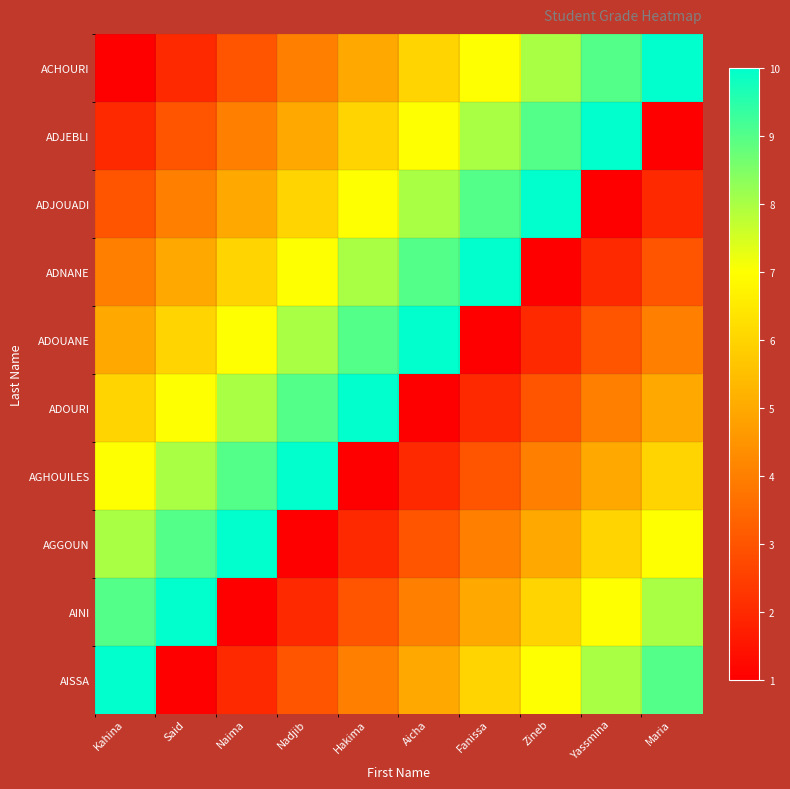

Reading left to right, extract all data points from this chart.

ACHOURI: Kahina=1	Said=2	Naima=3	Nadjib=4	Hakima=5	Aicha=6	Fanissa=7	Zineb=8	Yassmina=9	Maria=10
ADJEBLI: Kahina=2	Said=3	Naima=4	Nadjib=5	Hakima=6	Aicha=7	Fanissa=8	Zineb=9	Yassmina=10	Maria=1
ADJOUADI: Kahina=3	Said=4	Naima=5	Nadjib=6	Hakima=7	Aicha=8	Fanissa=9	Zineb=10	Yassmina=1	Maria=2
ADNANE: Kahina=4	Said=5	Naima=6	Nadjib=7	Hakima=8	Aicha=9	Fanissa=10	Zineb=1	Yassmina=2	Maria=3
ADOUANE: Kahina=5	Said=6	Naima=7	Nadjib=8	Hakima=9	Aicha=10	Fanissa=1	Zineb=2	Yassmina=3	Maria=4
ADOURI: Kahina=6	Said=7	Naima=8	Nadjib=9	Hakima=10	Aicha=1	Fanissa=2	Zineb=3	Yassmina=4	Maria=5
AGHOUILES: Kahina=7	Said=8	Naima=9	Nadjib=10	Hakima=1	Aicha=2	Fanissa=3	Zineb=4	Yassmina=5	Maria=6
AGGOUN: Kahina=8	Said=9	Naima=10	Nadjib=1	Hakima=2	Aicha=3	Fanissa=4	Zineb=5	Yassmina=6	Maria=7
AINI: Kahina=9	Said=10	Naima=1	Nadjib=2	Hakima=3	Aicha=4	Fanissa=5	Zineb=6	Yassmina=7	Maria=8
AISSA: Kahina=10	Said=1	Naima=2	Nadjib=3	Hakima=4	Aicha=5	Fanissa=6	Zineb=7	Yassmina=8	Maria=9